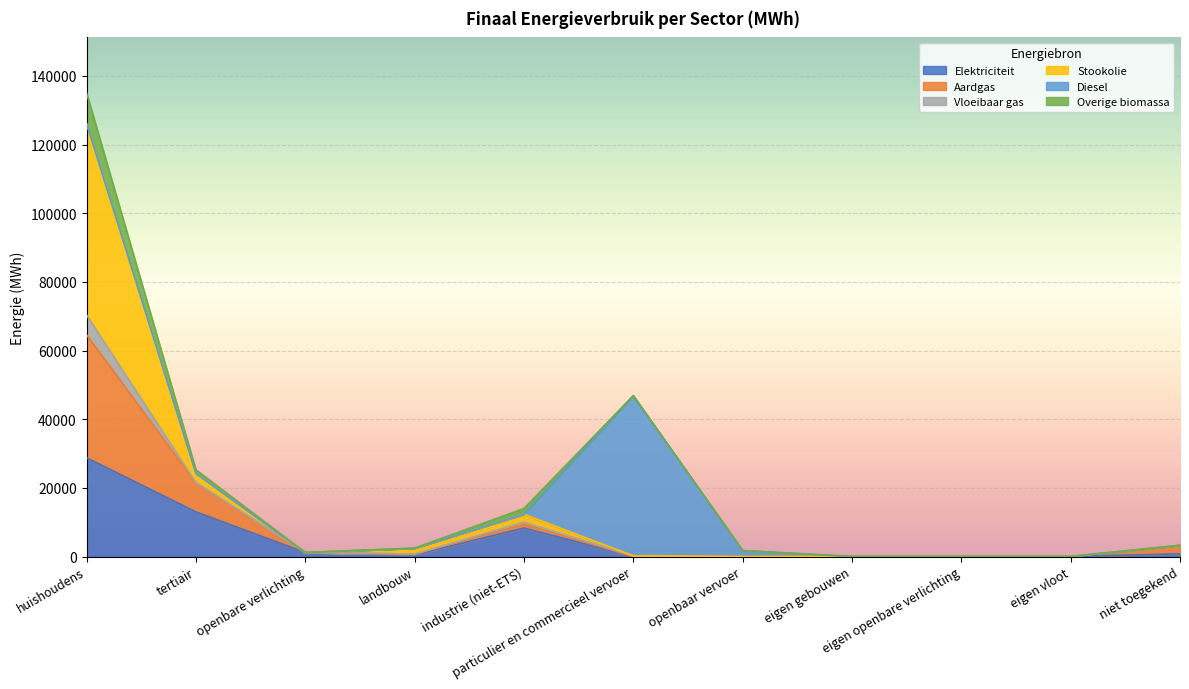

Where is Overige biomassa nearest to the value 35182?

tertiair